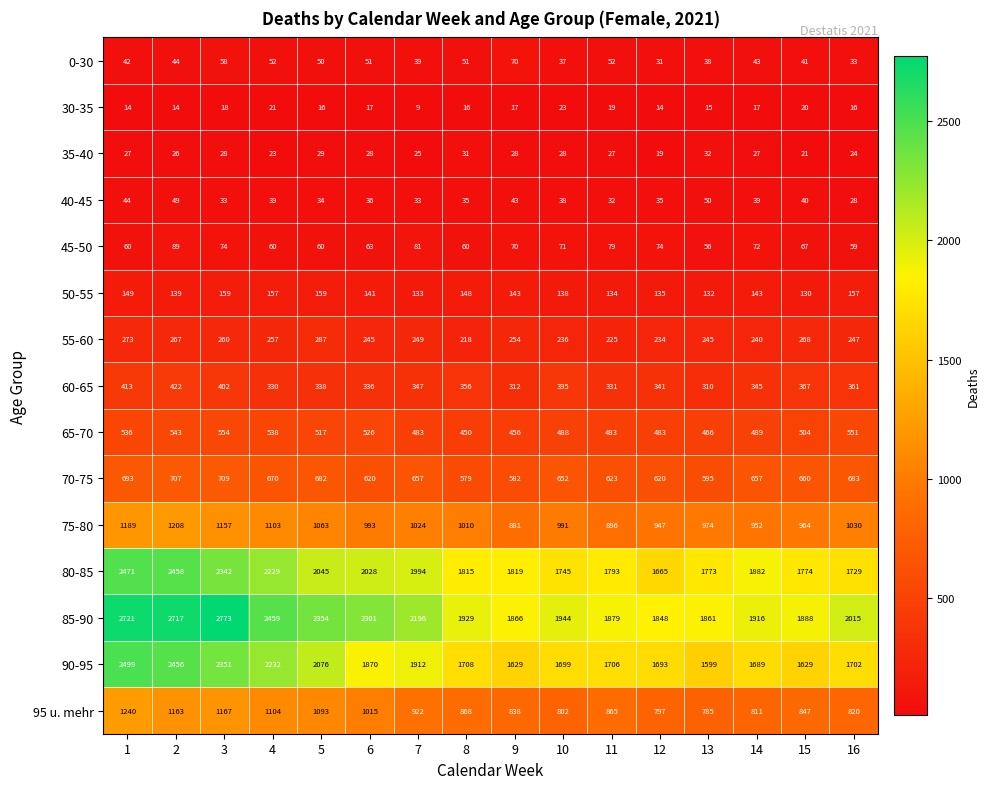

Rank the series at 5 from lowest to highest value.

30-35, 35-40, 40-45, 0-30, 45-50, 50-55, 55-60, 60-65, 65-70, 70-75, 75-80, 95 u. mehr, 80-85, 90-95, 85-90